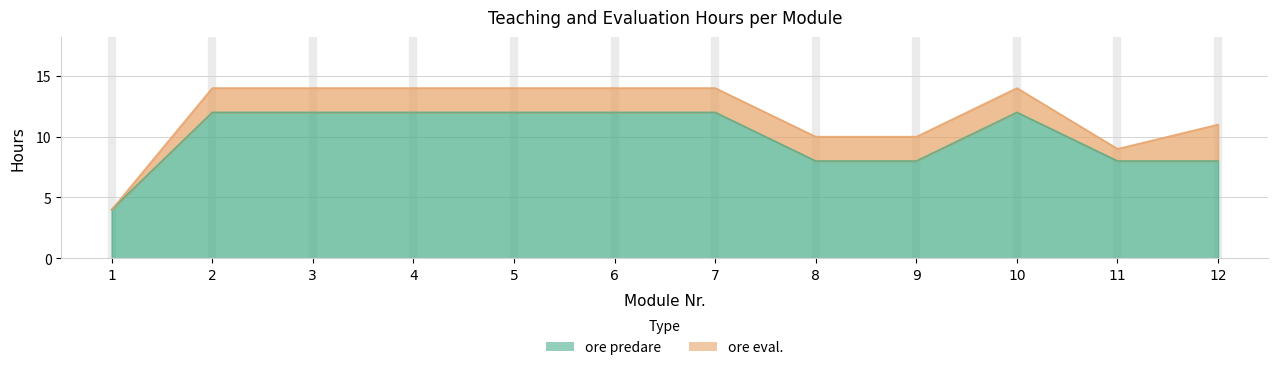

Which label corresponds to the largest value in the chart?

2